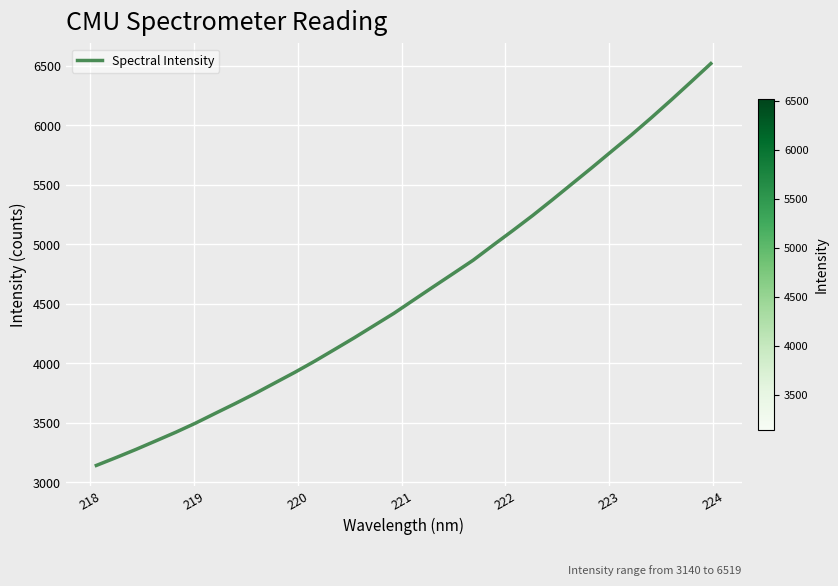

What is the maximum value shown in the chart?

6519.6